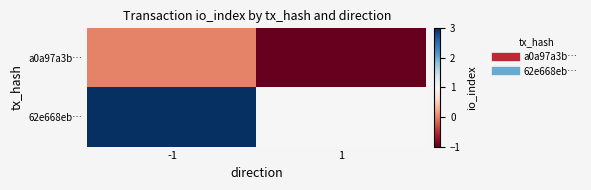

What is the maximum value shown in the chart?

3